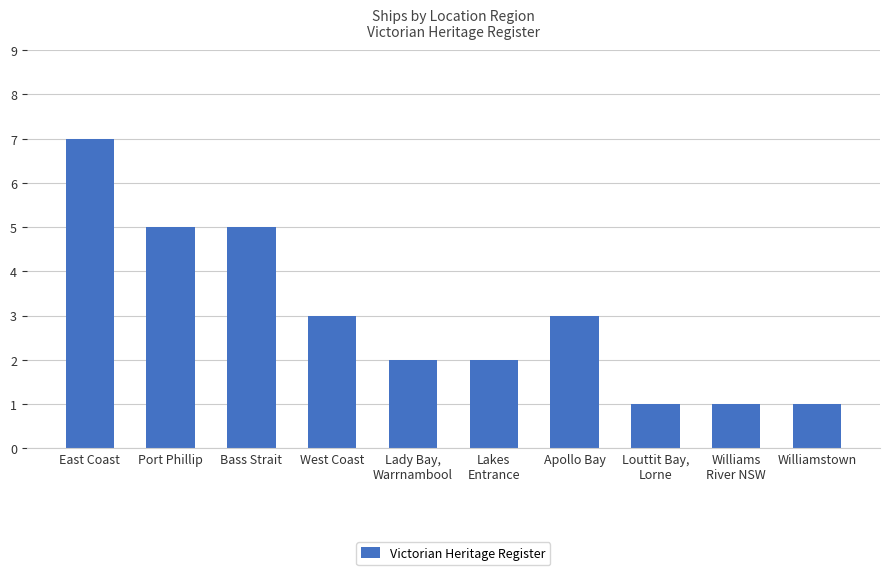

Which has a higher value, Bass Strait or Williamstown?

Bass Strait